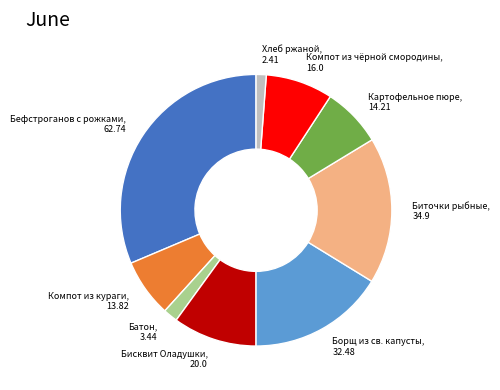

How many slices are in this pie chart?

9